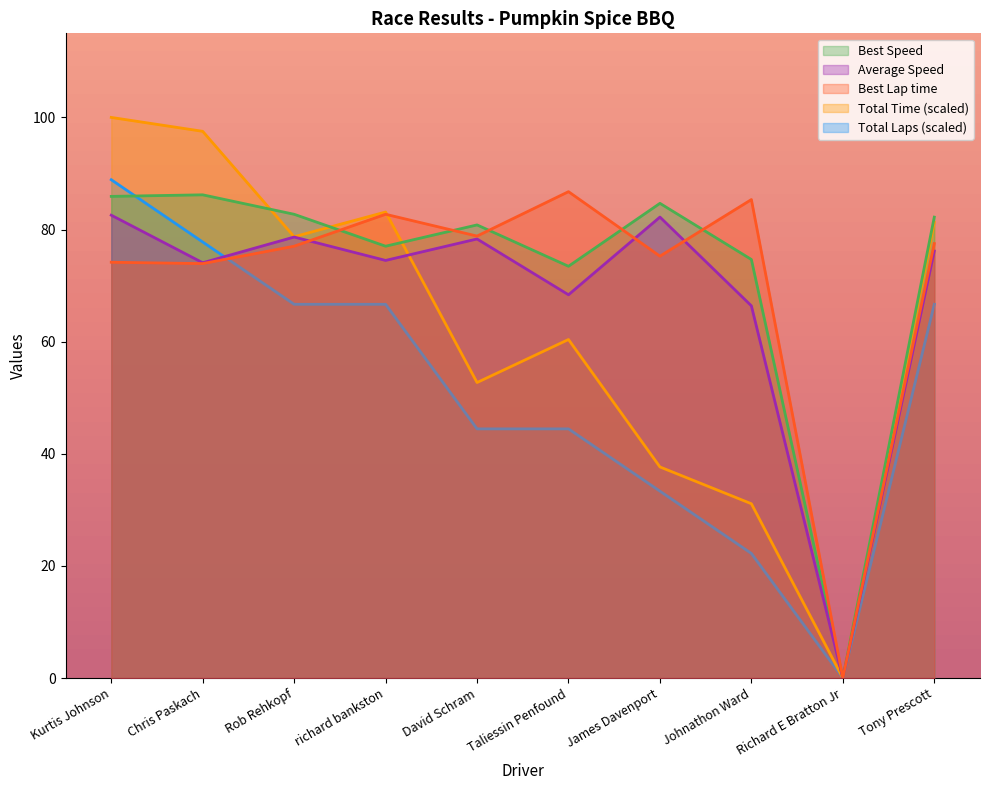

Does the chart have visible grid lines?

No